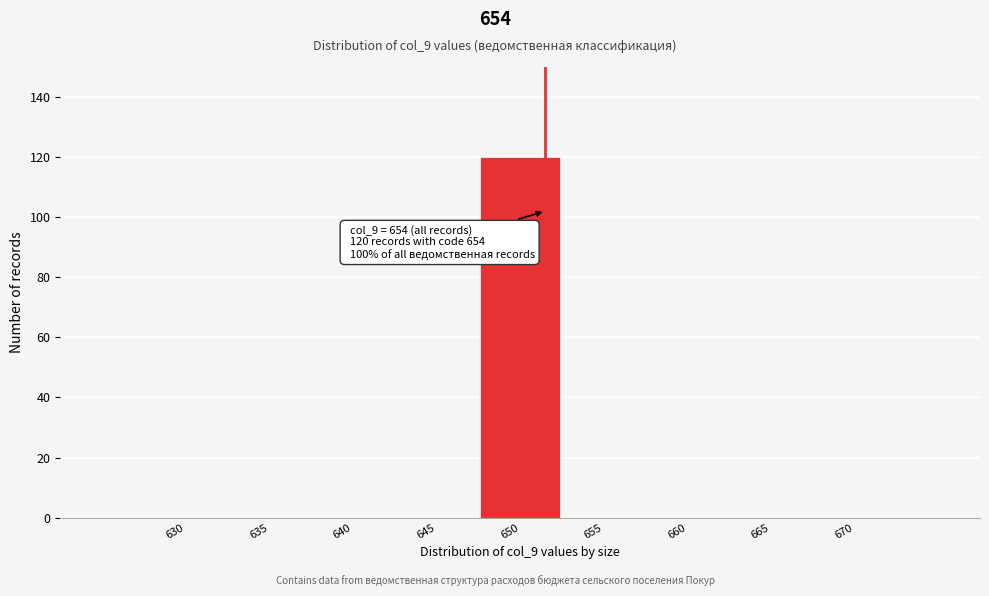

Reading left to right, what are all the values shown in this chart?

630=0	635=0	640=0	645=0	650=120	655=0	660=0	665=0	670=0